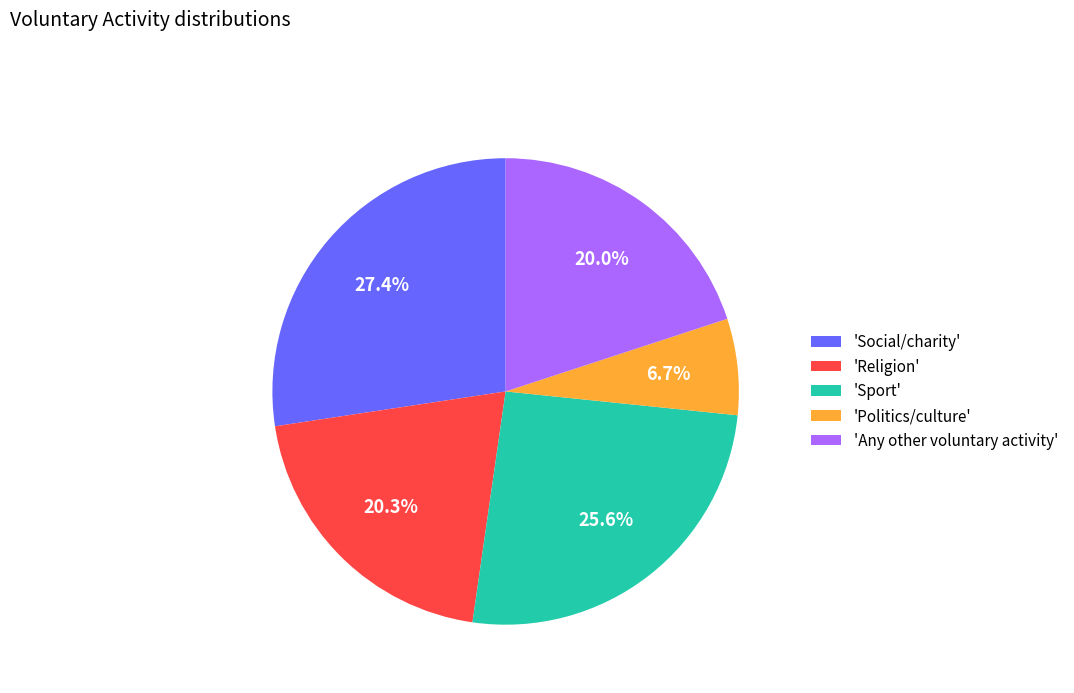

Between 'Politics/culture' and 'Religion', which is larger?

'Religion'